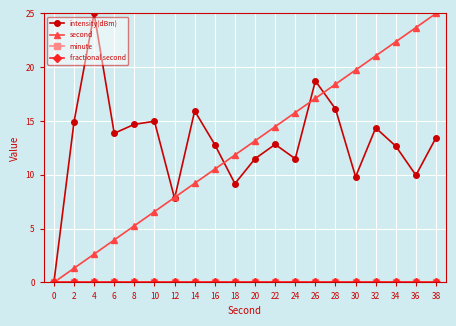

How many interior local valleys does the intensity(dBm) series have?

6